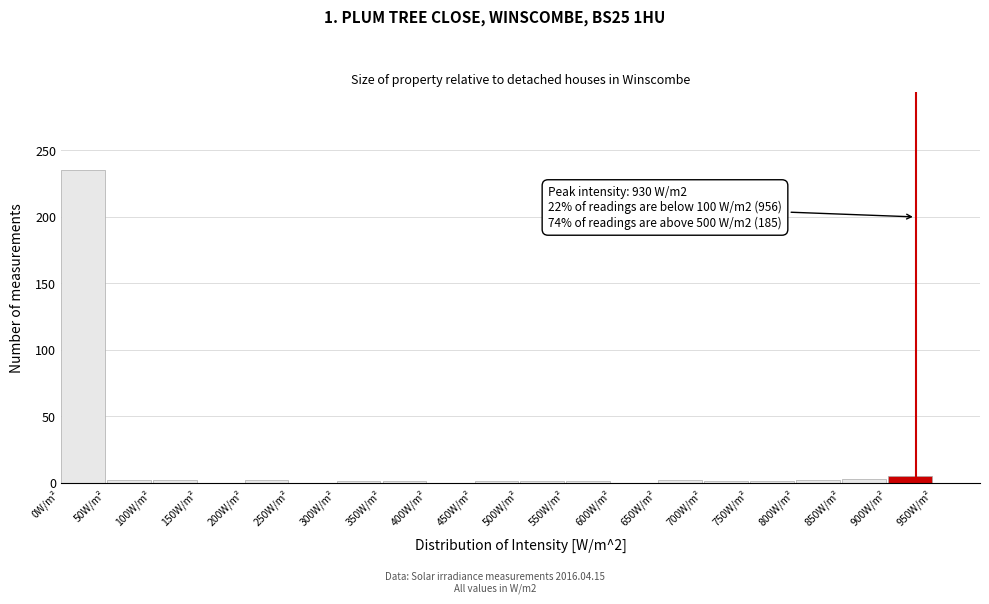

Which range on the x-axis has the tallest bar?

0 to 50